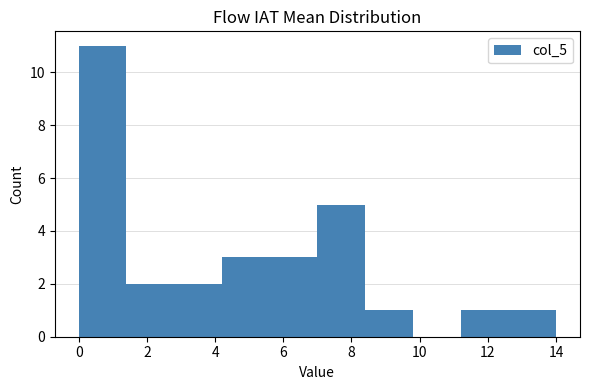

Reading left to right, transcribe this chart: for each bar, give the range it covers on the x-axis and its height. The values are not printed on the chart, so give them approximately, as read against the axis.

0.0 to 1.4: 11
1.4 to 2.8: 2
2.8 to 4.2: 2
4.2 to 5.6: 3
5.6 to 7.0: 3
7.0 to 8.4: 5
8.4 to 9.8: 1
9.8 to 11.2: 0
11.2 to 12.6: 1
12.6 to 14.0: 1